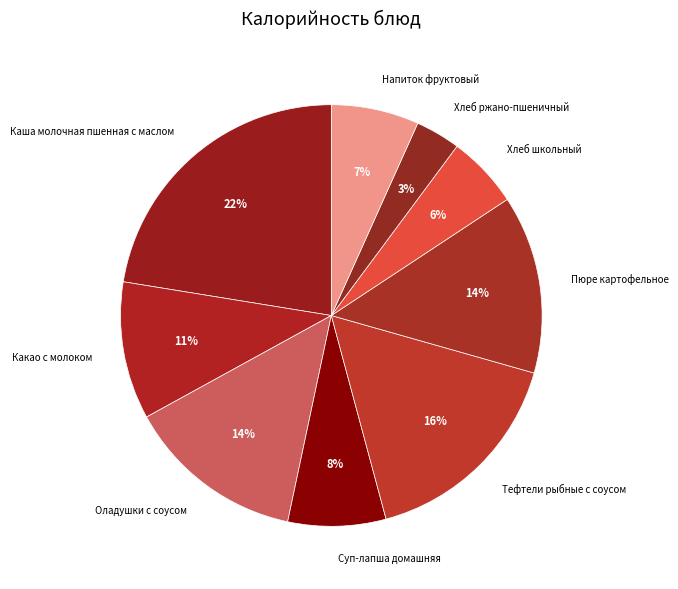

Does Пюре картофельное represent more than half of the total?

No